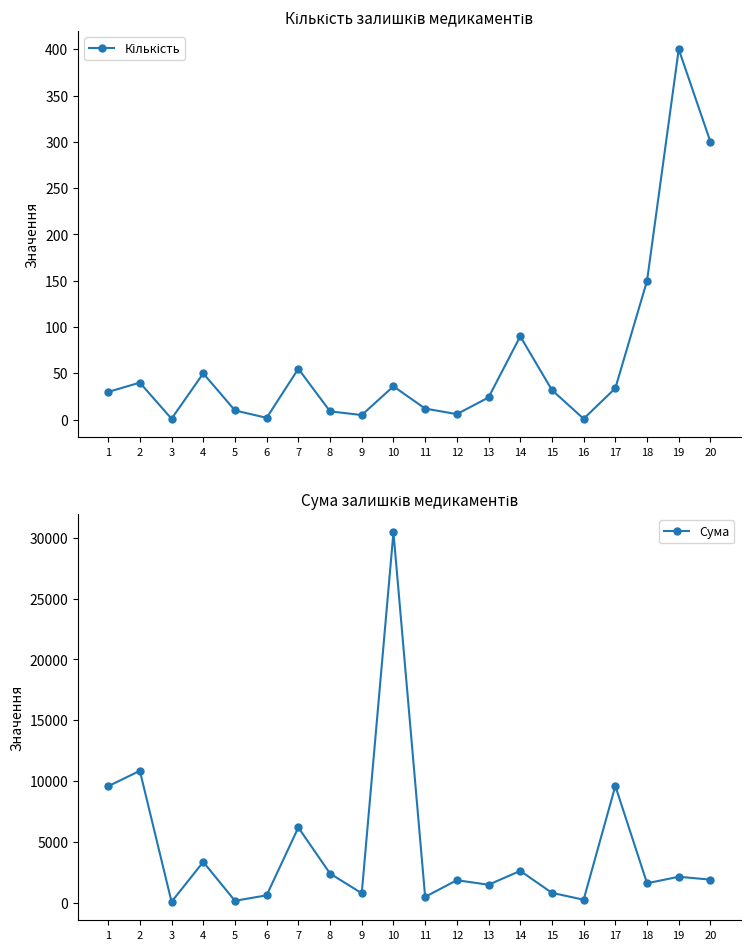

Where does the Сума series first go above 1886?

1